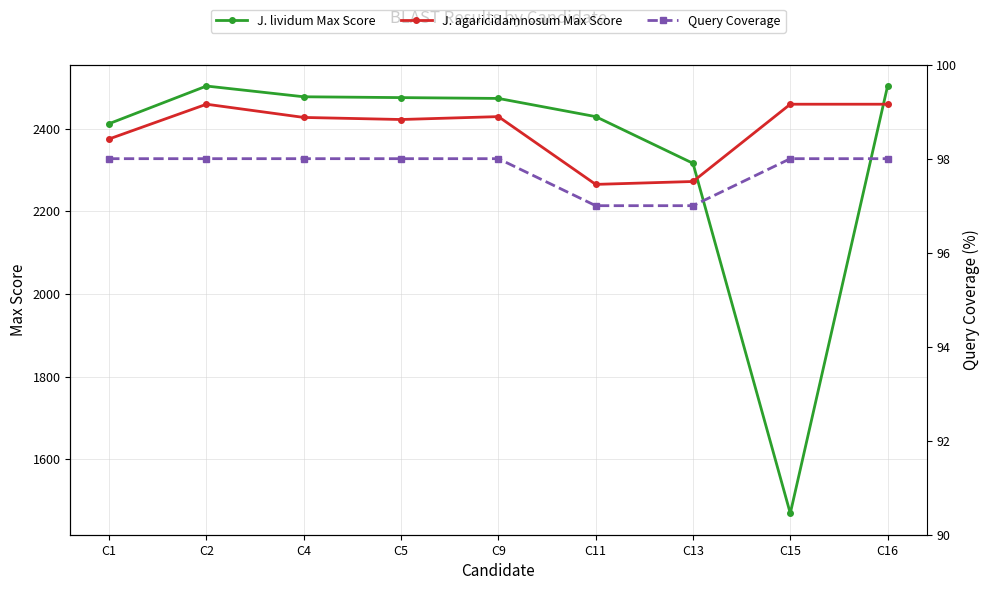

Which series changed the most between C11 and C16?

J. agaricidamnosum Max Score